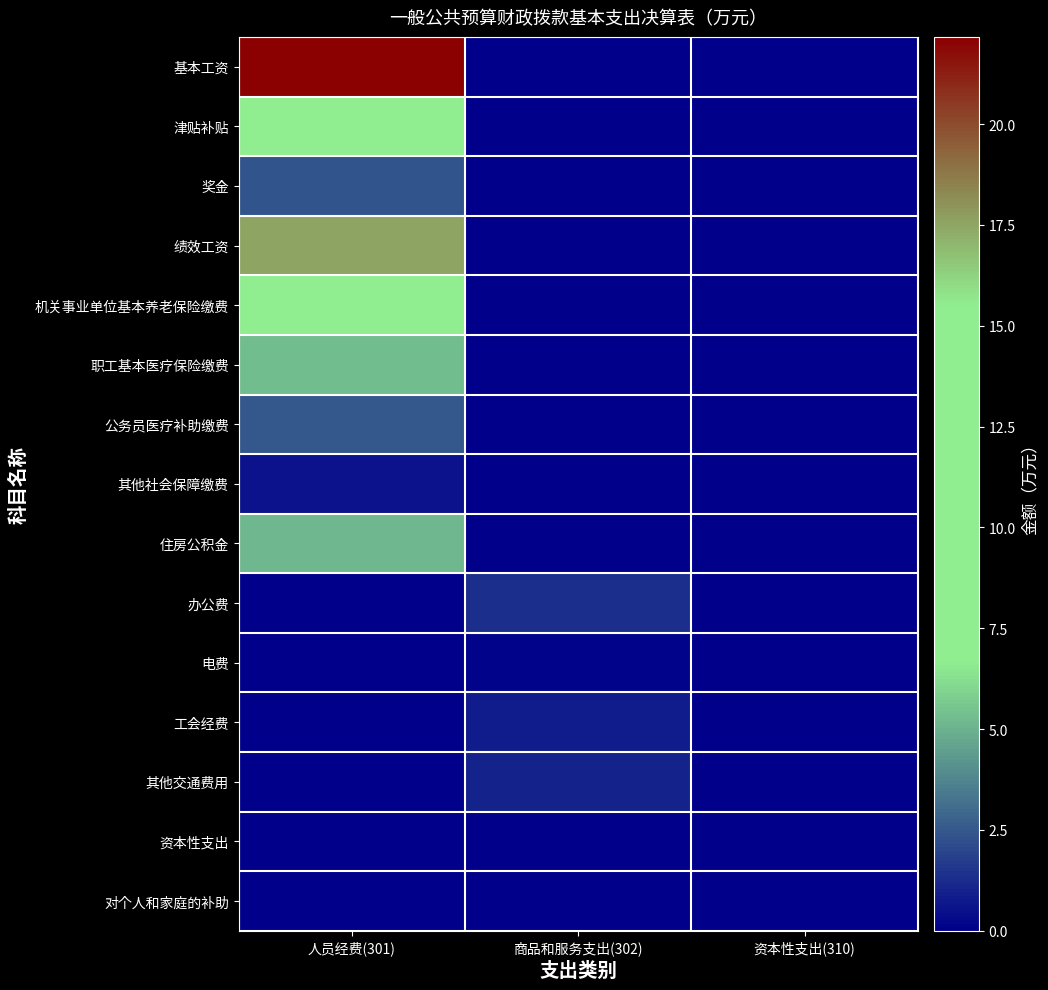

Which series has the largest total across all categories?

基本工资